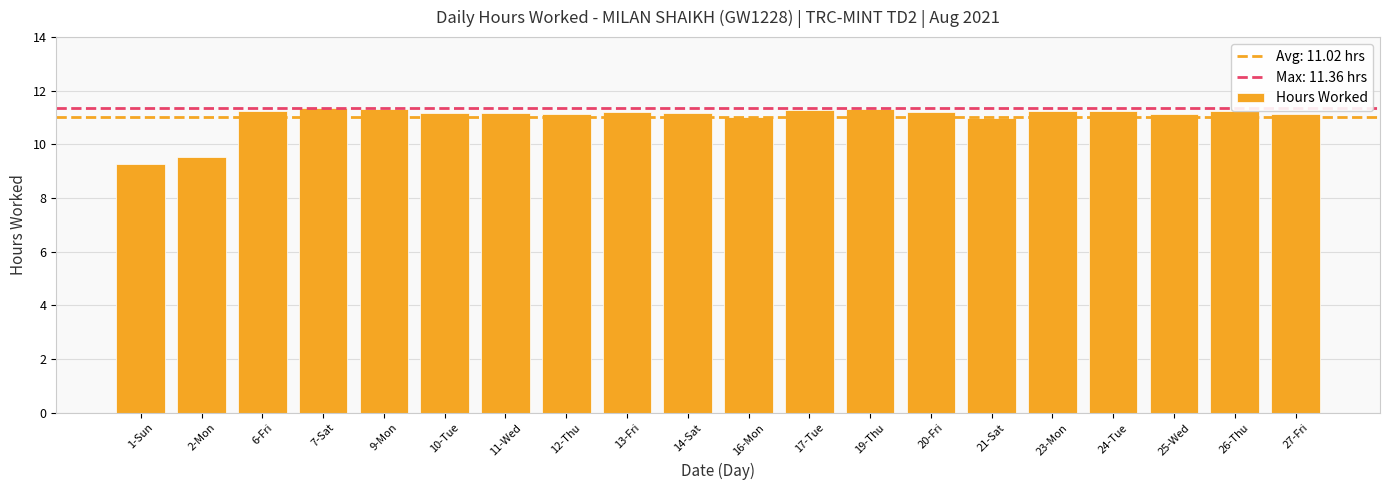

Which has a higher value, 2-Mon or 7-Sat?

7-Sat